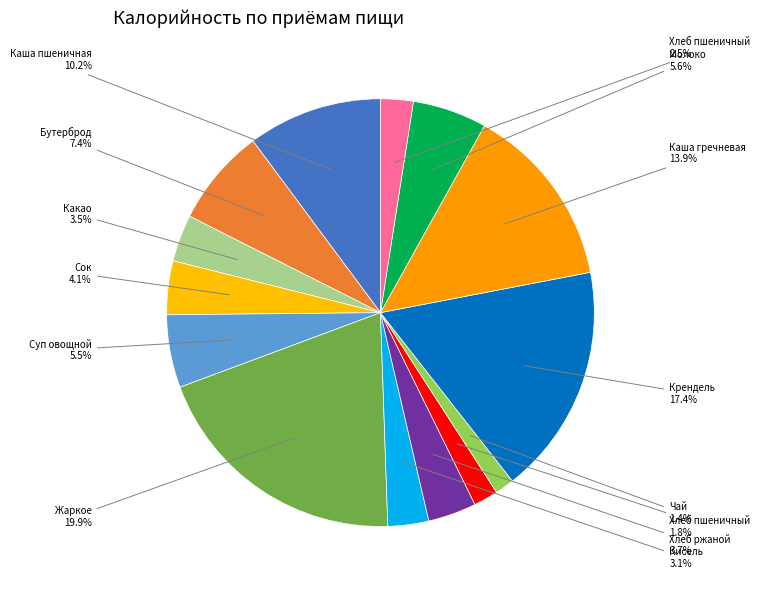

How many segments does this pie chart have?

14